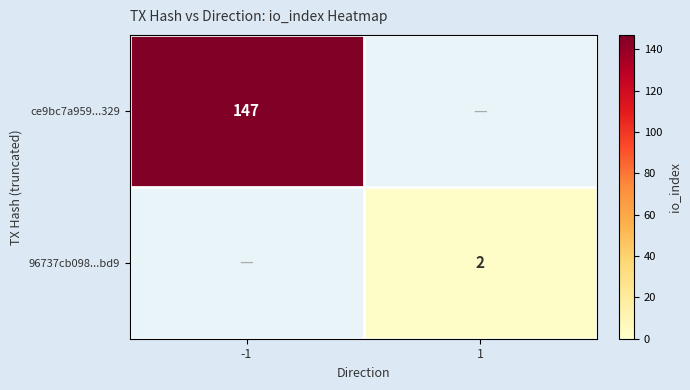

The ce9bc7a959...329 series shows 147 at -1. True or false?

True